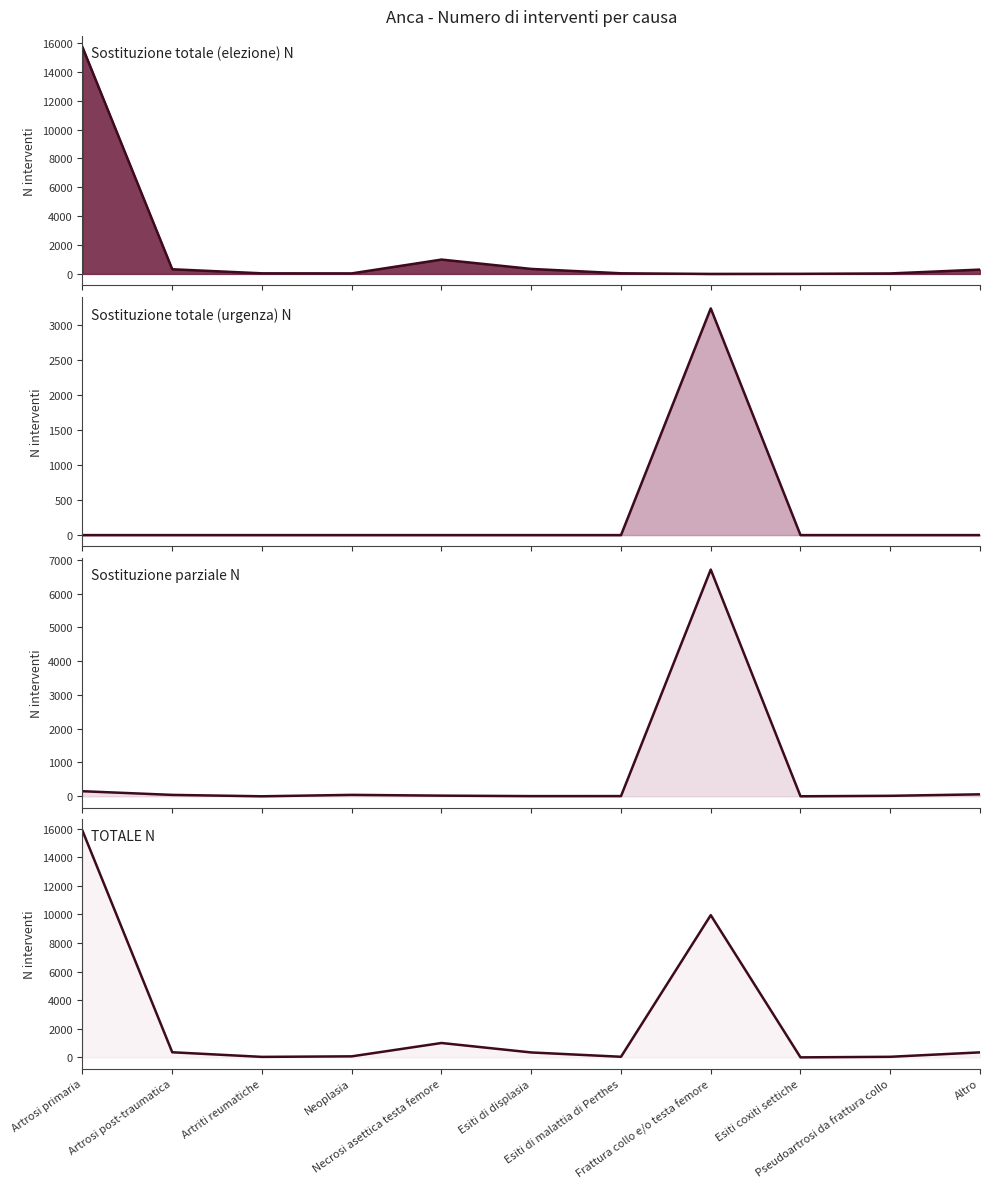

How many lines are shown in the chart?

4